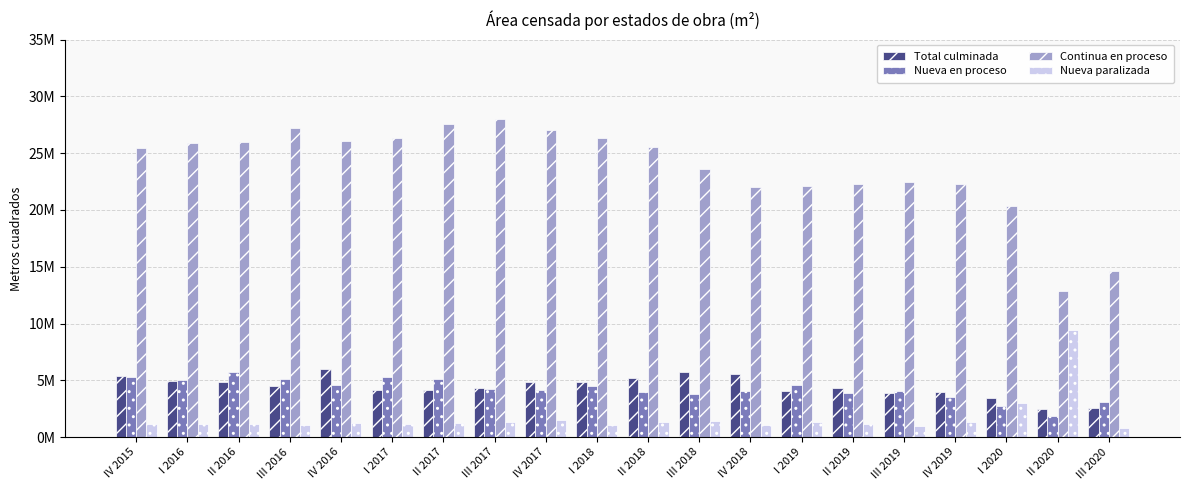

True or false: Nueva paralizada has a value of 1160487 at IV 2015.

True